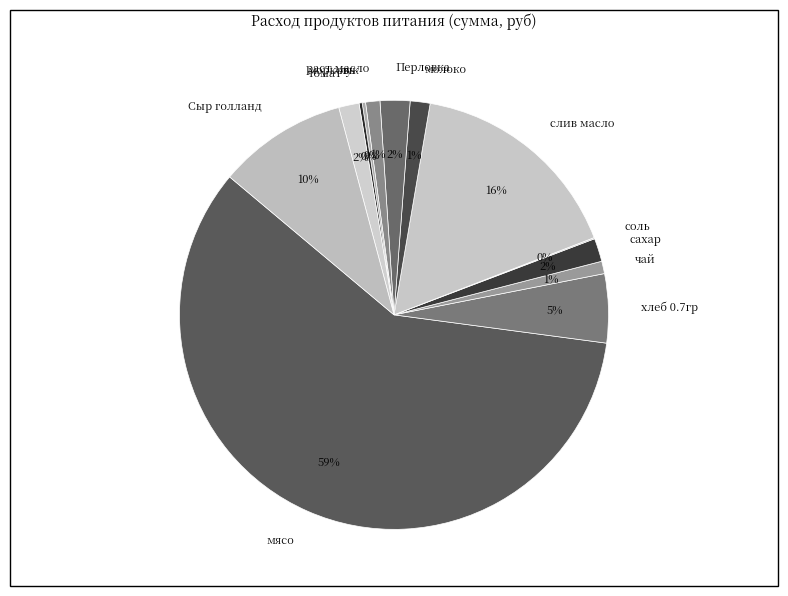

Between чай and мясо, which is larger?

мясо